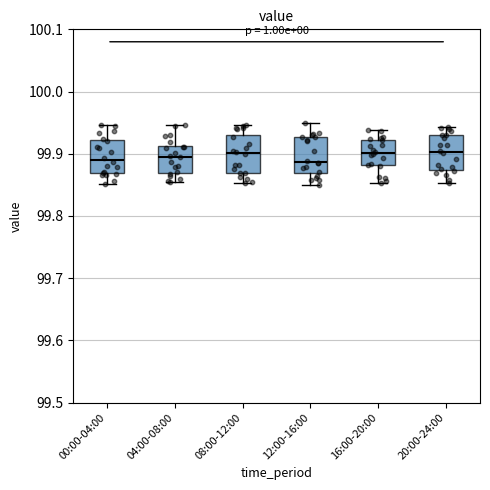

Reading left to right, transcribe this box plot: for each box, give where its median line is, the range the box spans, and where its two whiskers end, as read against the y-axis. The values are not printed on the chart, so give them approximately, as read against the axis.

00:00-04:00: median 99.89, box 99.87 to 99.92, whiskers 99.85 to 99.95
04:00-08:00: median 99.89, box 99.87 to 99.91, whiskers 99.85 to 99.95
08:00-12:00: median 99.90, box 99.87 to 99.93, whiskers 99.85 to 99.95
12:00-16:00: median 99.89, box 99.87 to 99.93, whiskers 99.85 to 99.95
16:00-20:00: median 99.90, box 99.88 to 99.92, whiskers 99.85 to 99.94
20:00-24:00: median 99.90, box 99.87 to 99.93, whiskers 99.85 to 99.94